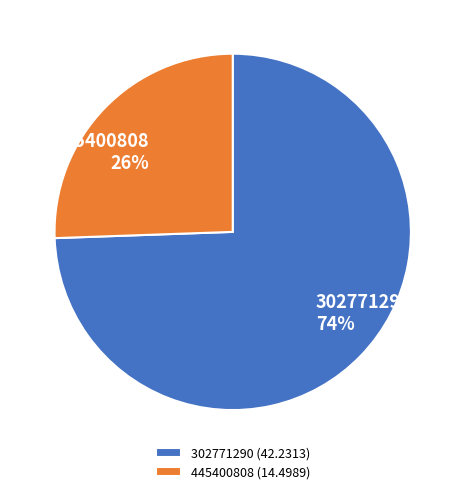

Rank the categories by value from lowest to highest.

445400808, 302771290